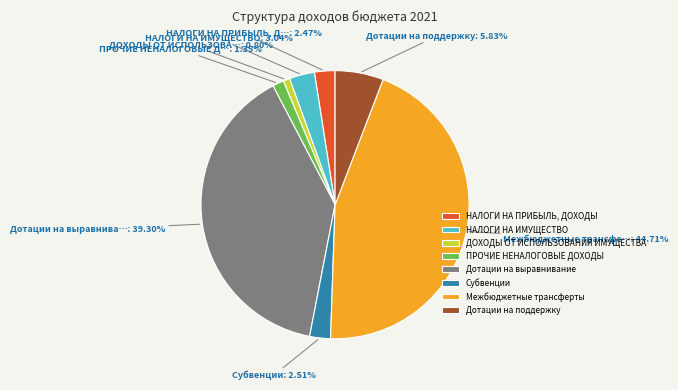

To the nearest percent, what is the combined percentage of Дотации на выравнивание and Межбюджетные трансферты?

84%